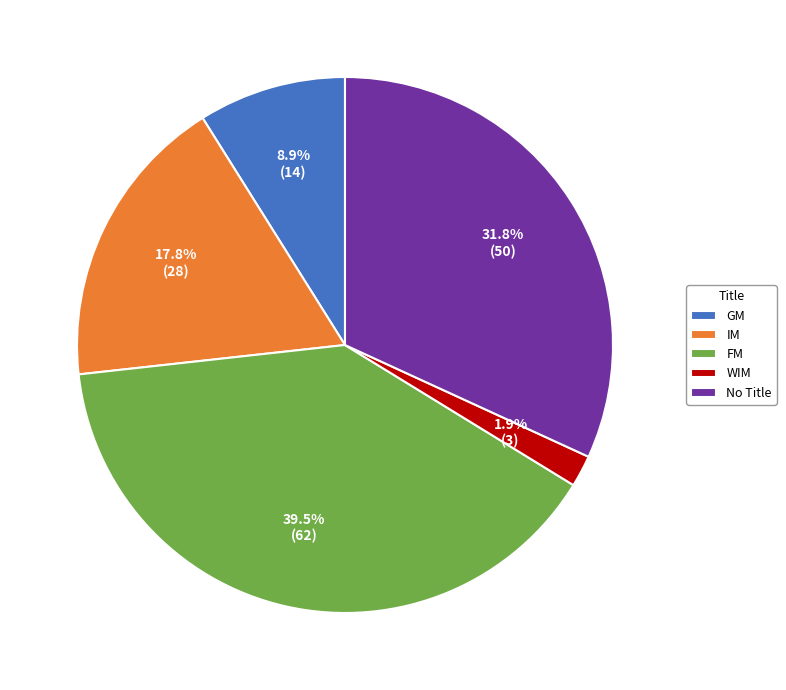

Rank the categories by value from highest to lowest.

FM, No Title, IM, GM, WIM